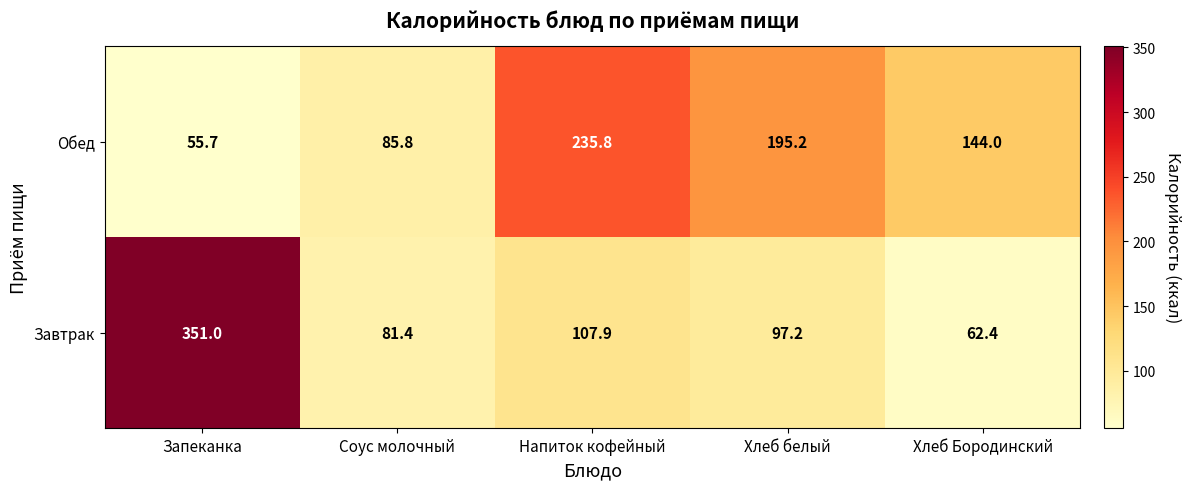

Read the Обед value at Напиток кофейный.

235.8